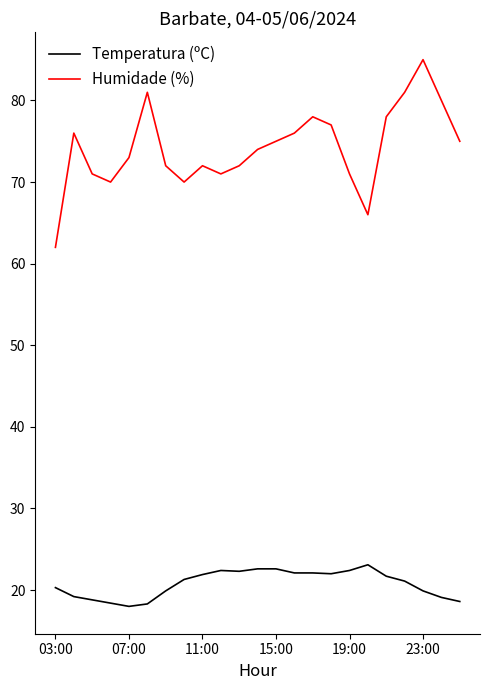

Which series has the largest total across all categories?

Humidade (%)